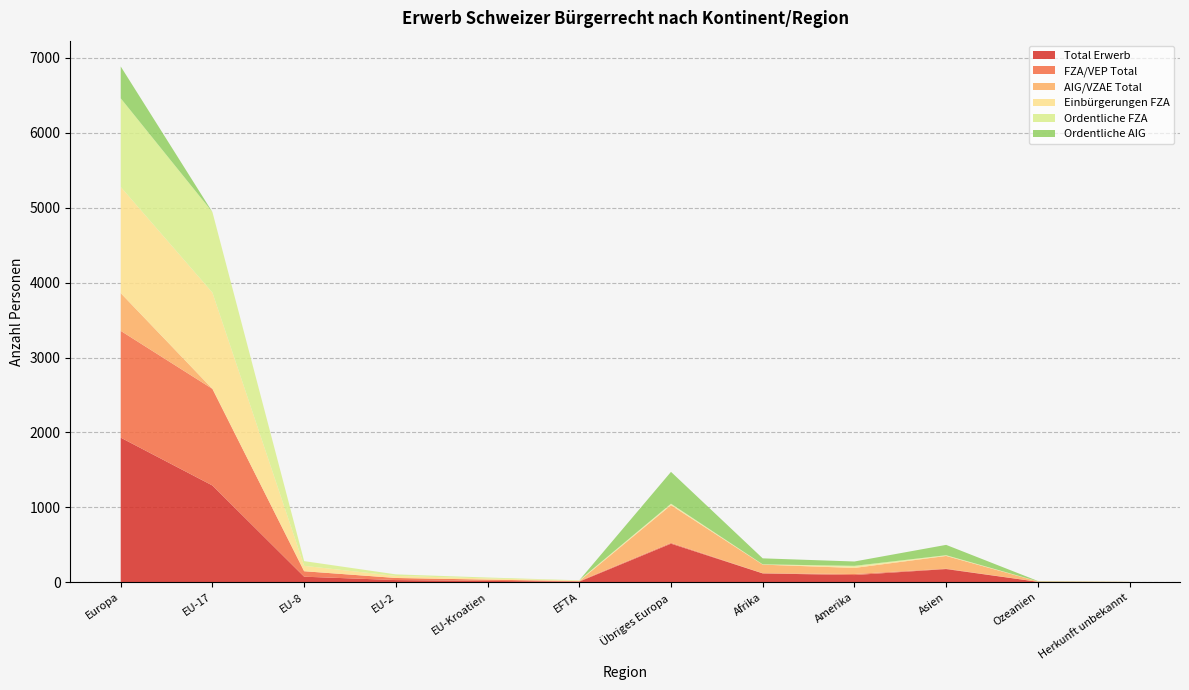

Reading left to right, transcribe all the data shown in this chart.

Total Erwerb: 1930	1291	73	28	17	7	514	117	95	175	5	2
FZA/VEP Total: 1426	1290	73	28	17	7	11	2	14	5	1	0
AIG/VZAE Total: 504	1	0	0	0	0	503	115	81	170	4	2
Einbürgerungen FZA: 1418	1285	72	27	16	7	11	2	14	5	1	0
Ordentliche FZA: 1184	1075	63	21	12	4	9	2	14	5	1	0
Ordentliche AIG: 425	0	0	0	0	0	425	80	58	138	4	1